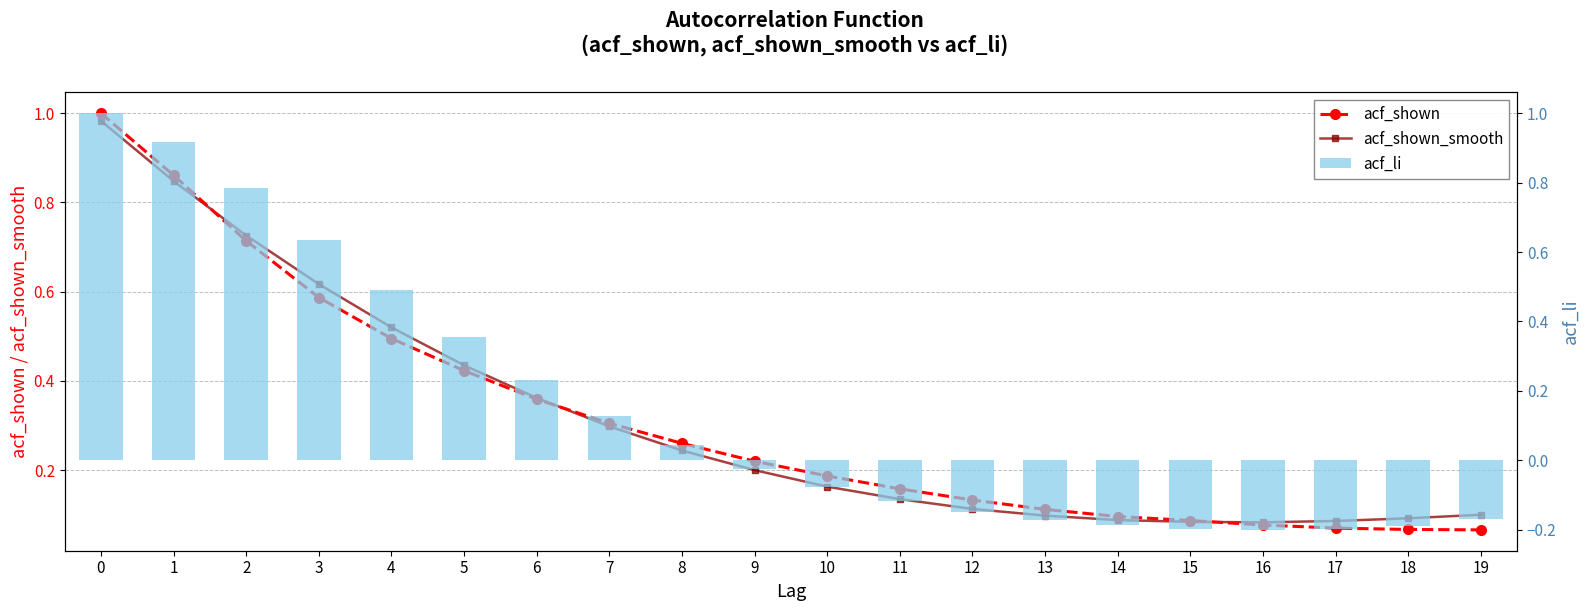

What is the value of the acf_shown bar at the 3rd from the left?

0.7